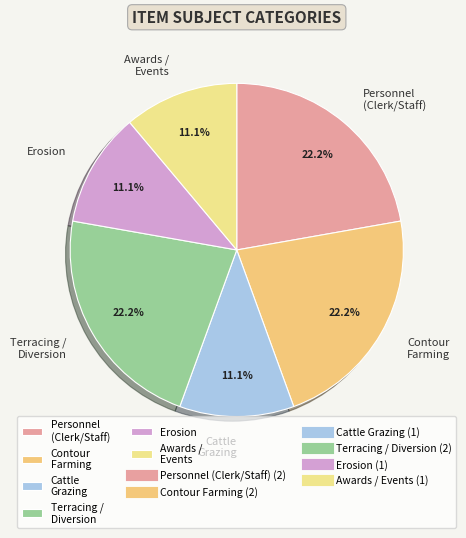

Which has a higher value, Erosion or Contour Farming?

Contour Farming